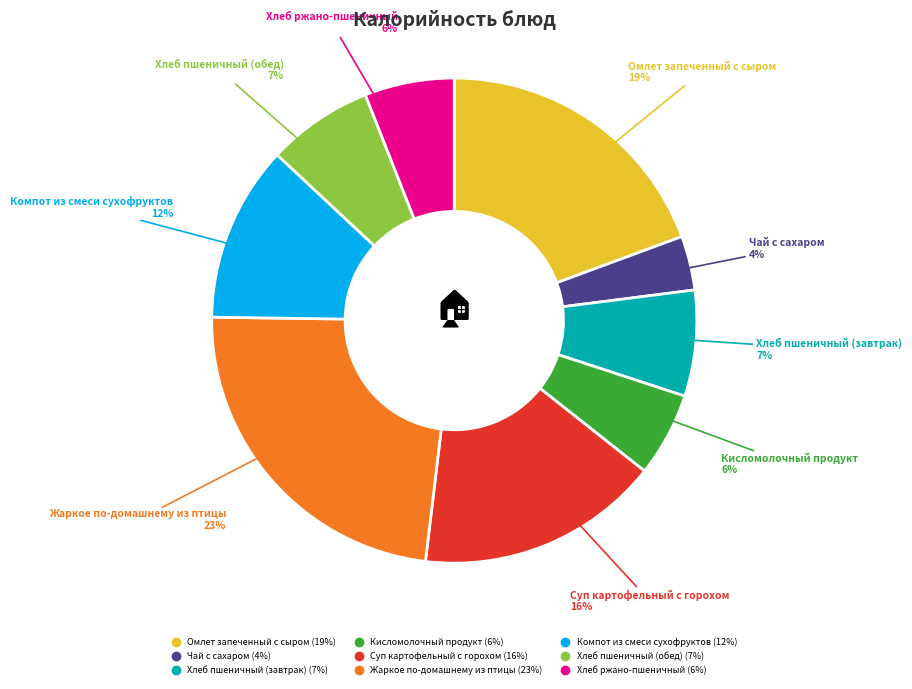

How many segments does this pie chart have?

9